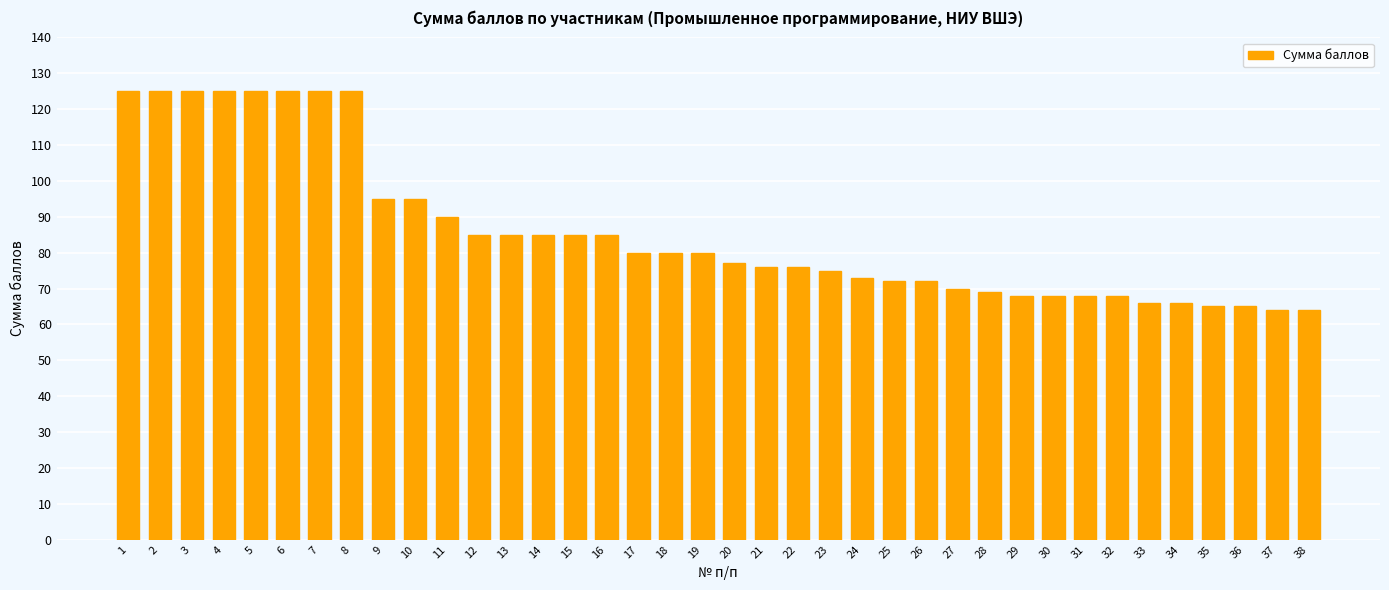

What is the difference between the maximum and minimum values?

61